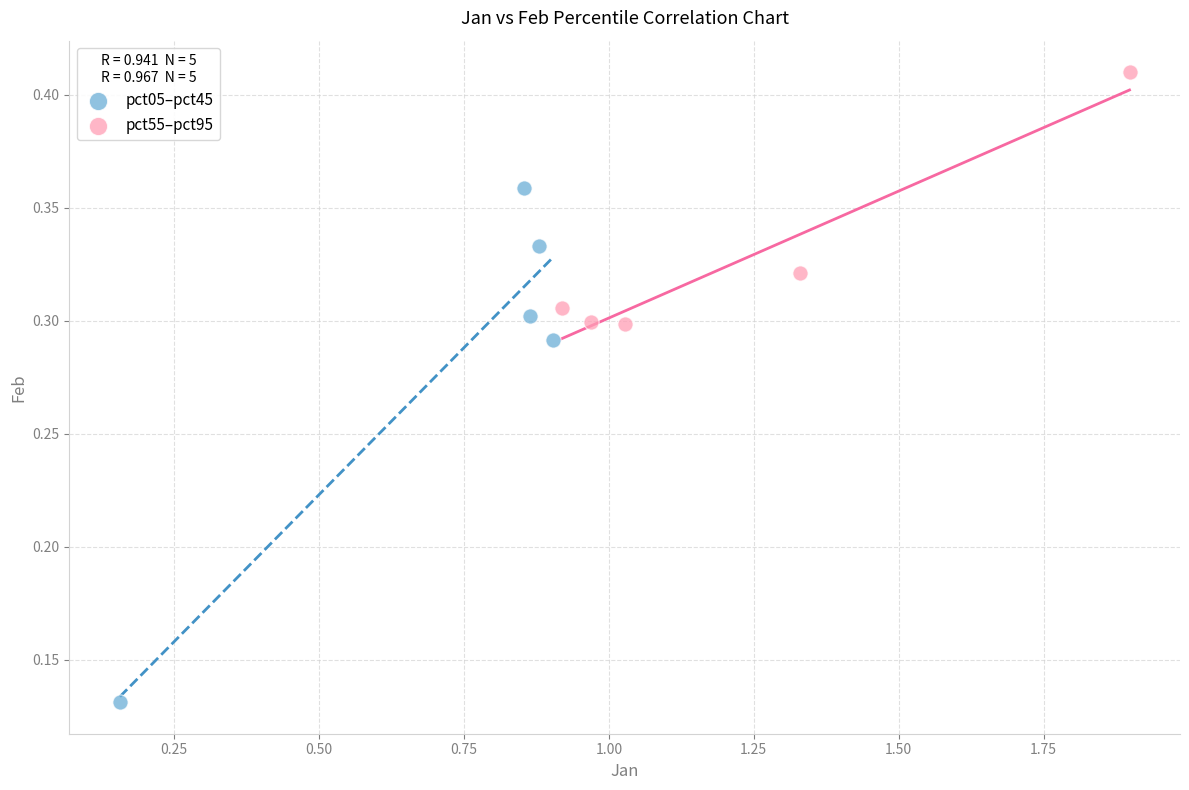

Which series reaches the minimum Y coordinate?

pct05–pct45